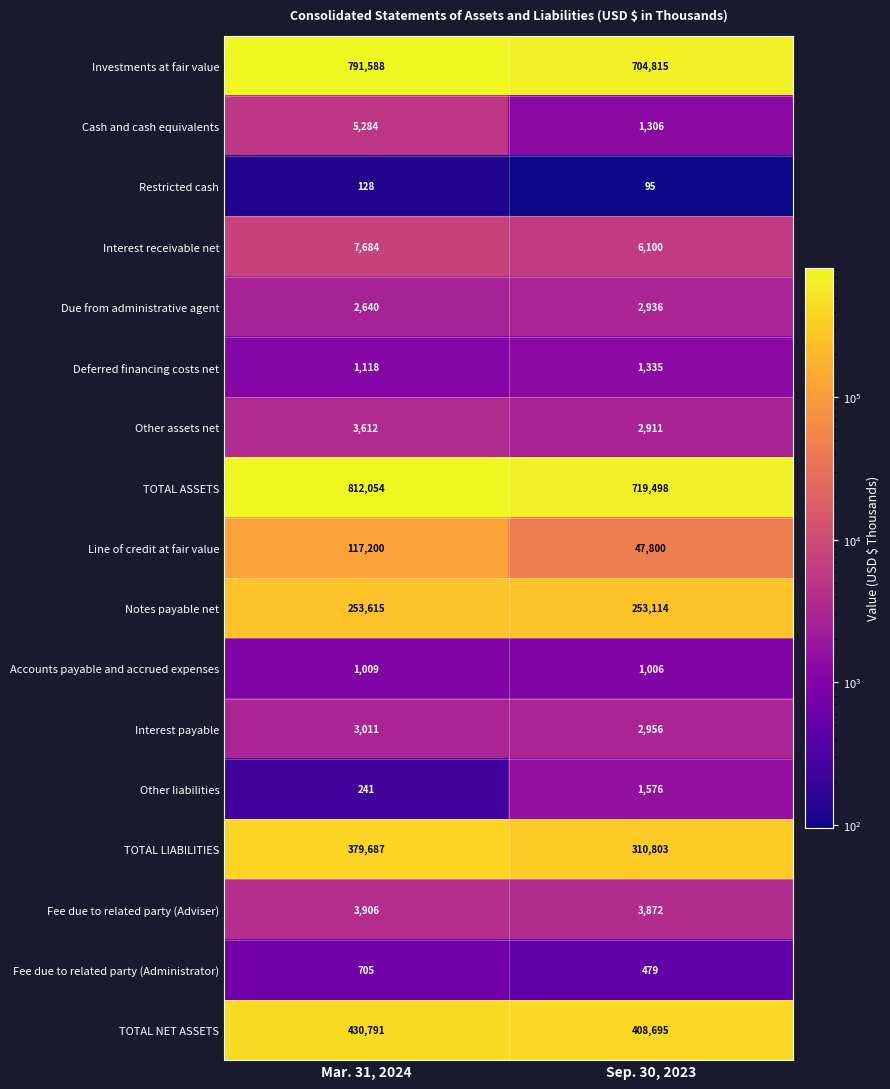

What is the difference between the maximum and minimum values in the TOTAL LIABILITIES series?

68884